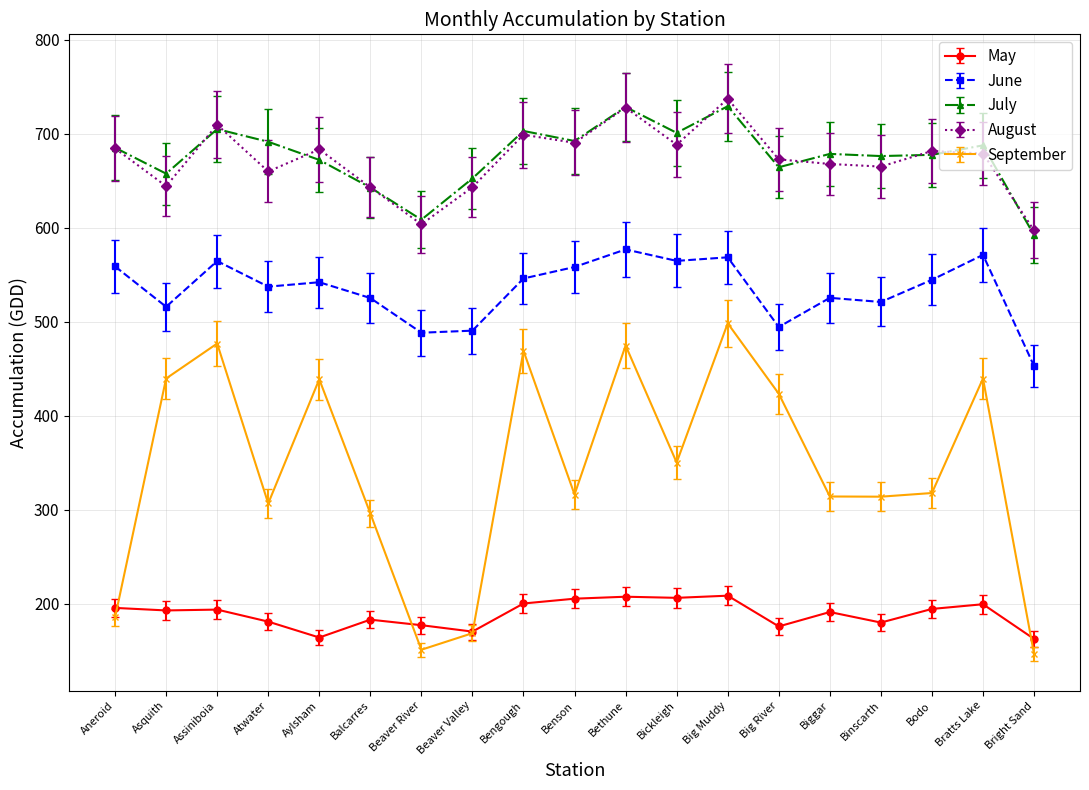

How many lines are shown in the chart?

5